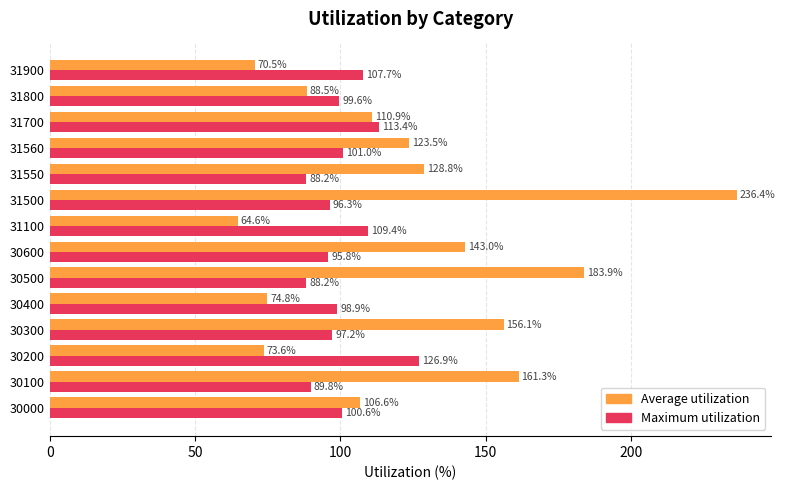

Rank the series by their average value, from highest to lowest.

Average utilization, Maximum utilization